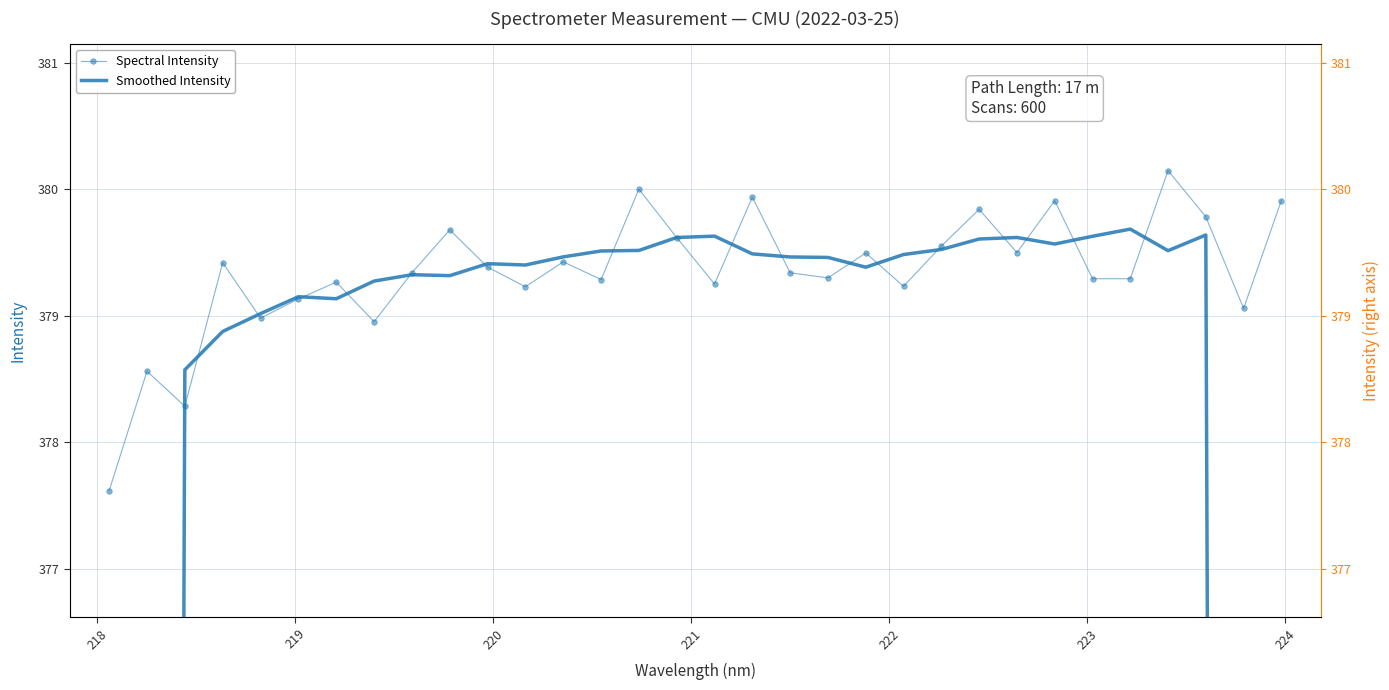

What are all the series names shown in the legend?

Spectral Intensity, Smoothed Intensity